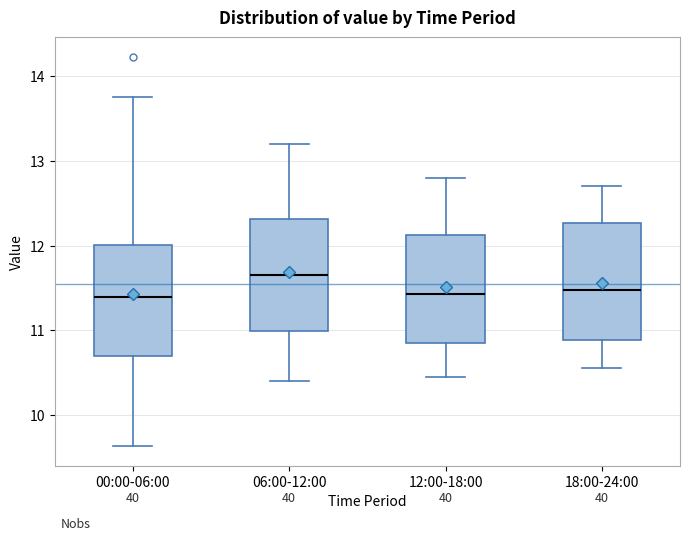

Which box's median line is the highest?

06:00-12:00